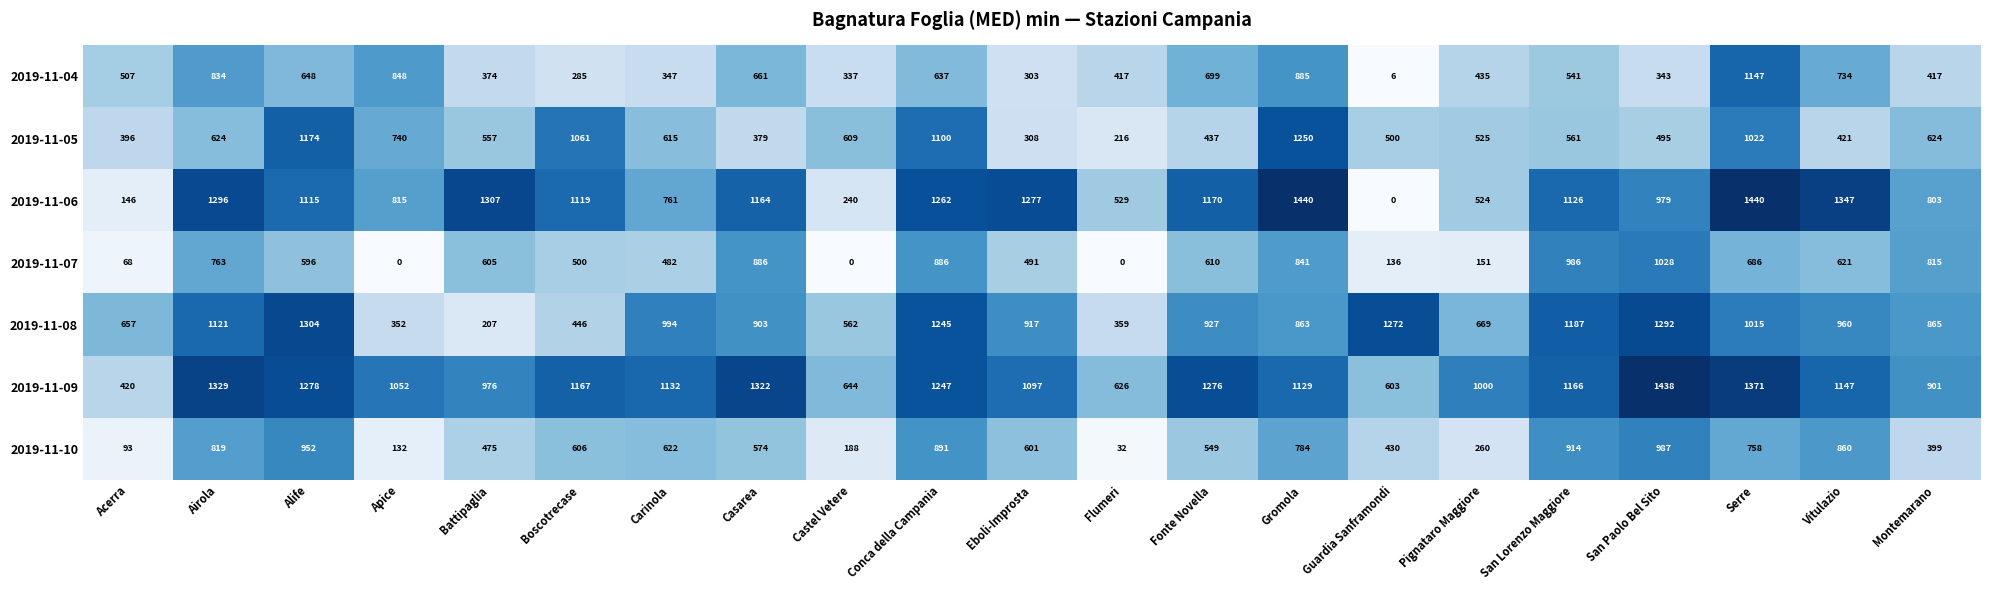

The value of 2019-11-09 at Montemarano is 901. True or false?

True